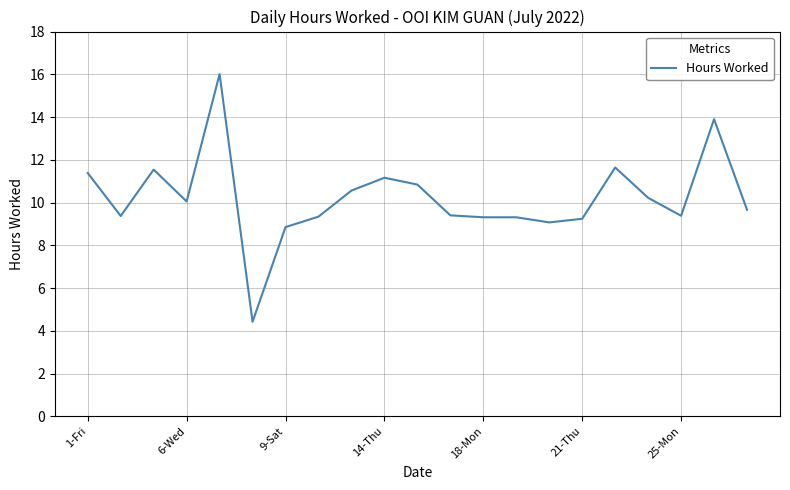

What is the difference between the maximum and minimum values?

11.6